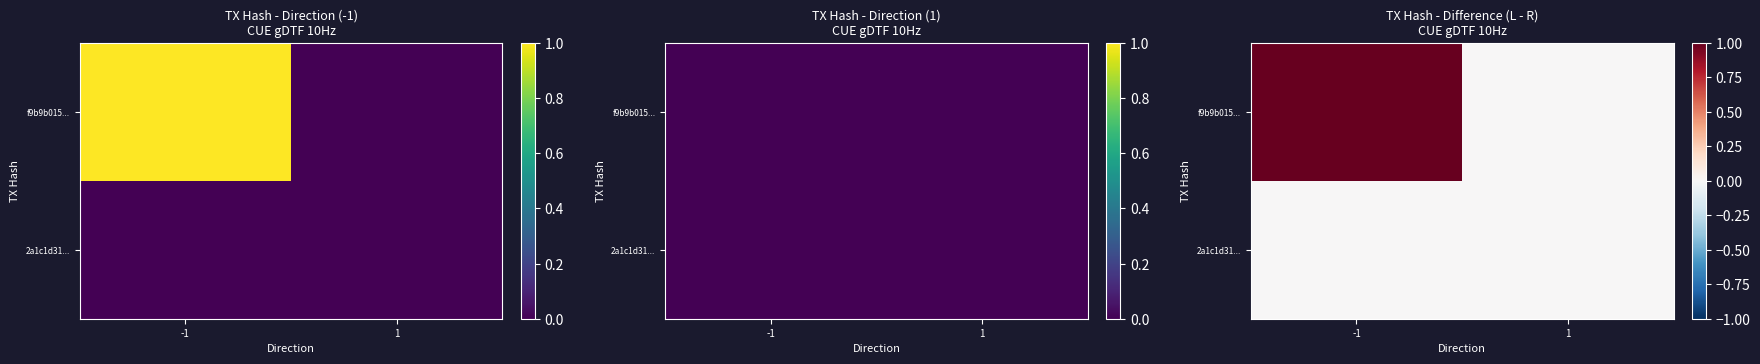

Between -1 and 1, which series saw the biggest shift?

f9b9b015...